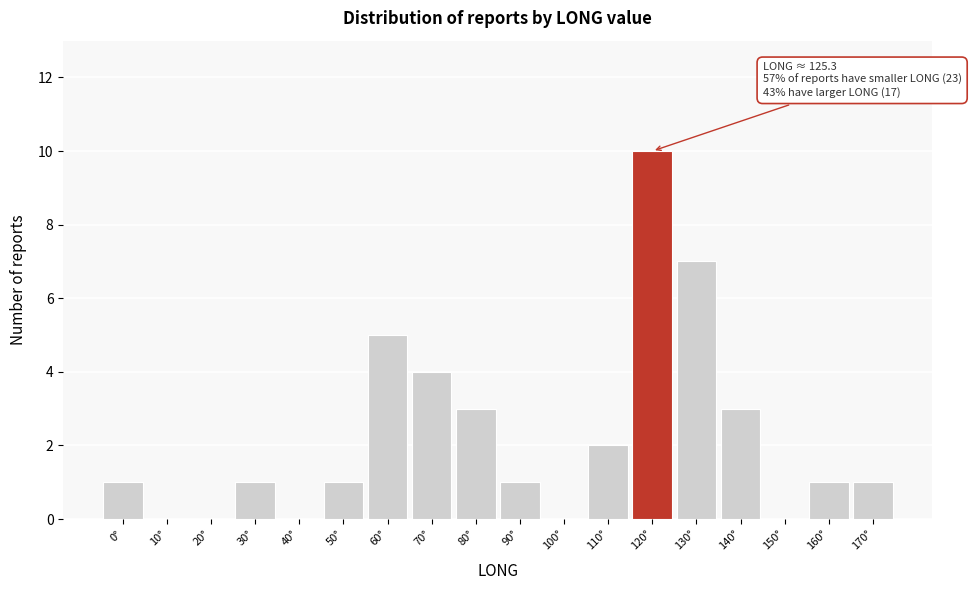

Reading right to left, extract all data points from this chart.

170°=1	160°=1	150°=0	140°=3	130°=7	120°=10	110°=2	100°=0	90°=1	80°=3	70°=4	60°=5	50°=1	40°=0	30°=1	20°=0	10°=0	0°=1